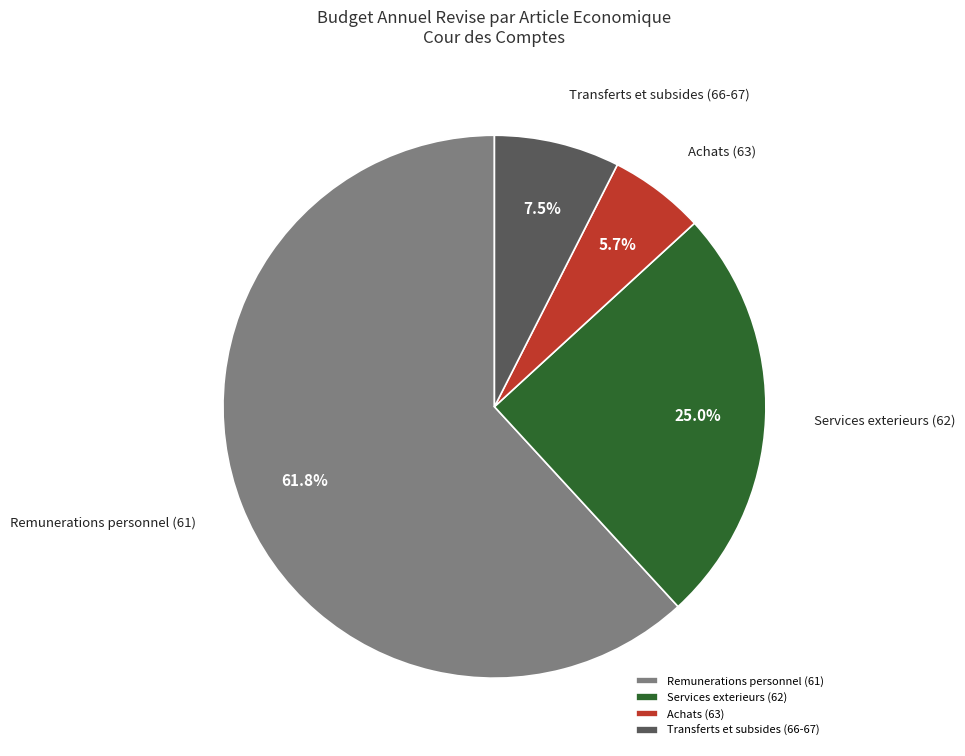

What is the ratio of the value at Achats (63) to the value at Transferts et subsides (66-67)?

0.8